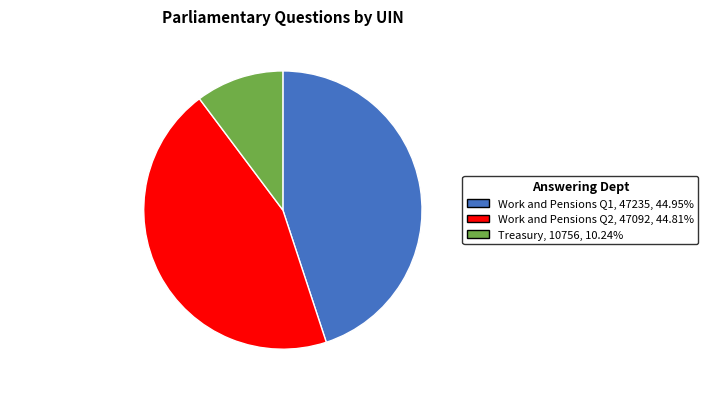

What is the smallest slice in the pie chart?

Treasury